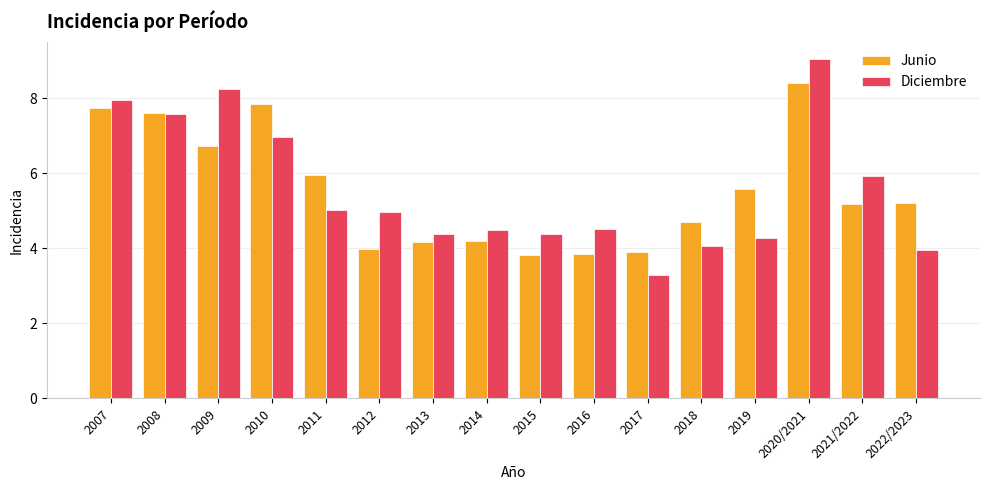

How many values in the Junio series are below 5?

7